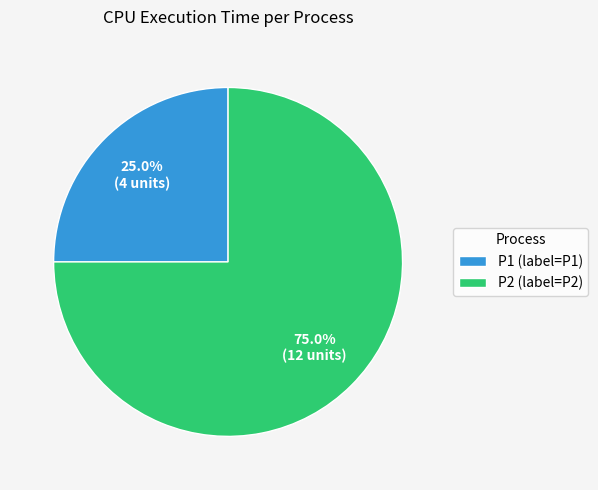

The P2 slice represents 67% of the pie. True or false?

False